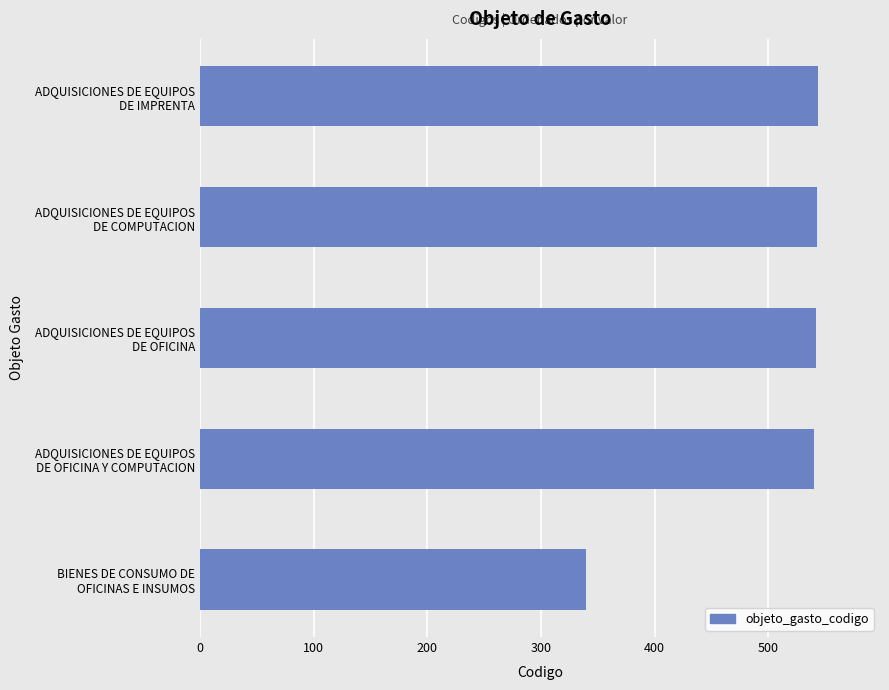

How many distinct data groups are displayed?

1